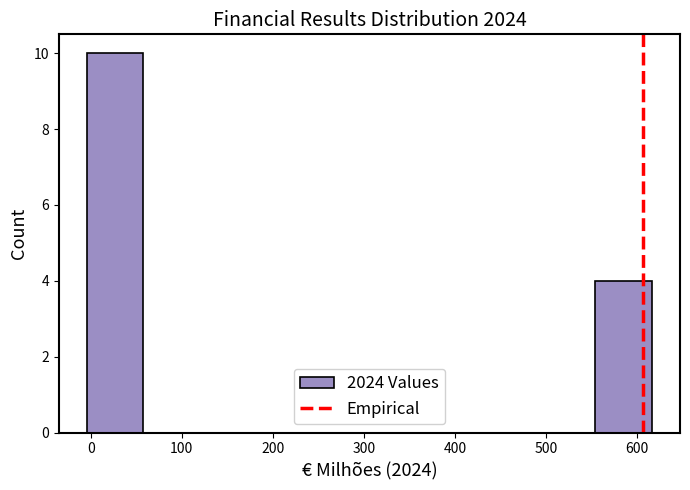

Reading left to right, list every bar in this chart as the range it spans on the x-axis followed by its height. Neither the bar edges nor the heights are printed on the chart, so give them approximately, as read against the axes.

-4 to 58: 10
58 to 120: 0
120 to 182: 0
182 to 244: 0
244 to 306: 0
306 to 368: 0
368 to 430: 0
430 to 492: 0
492 to 554: 0
554 to 616: 4